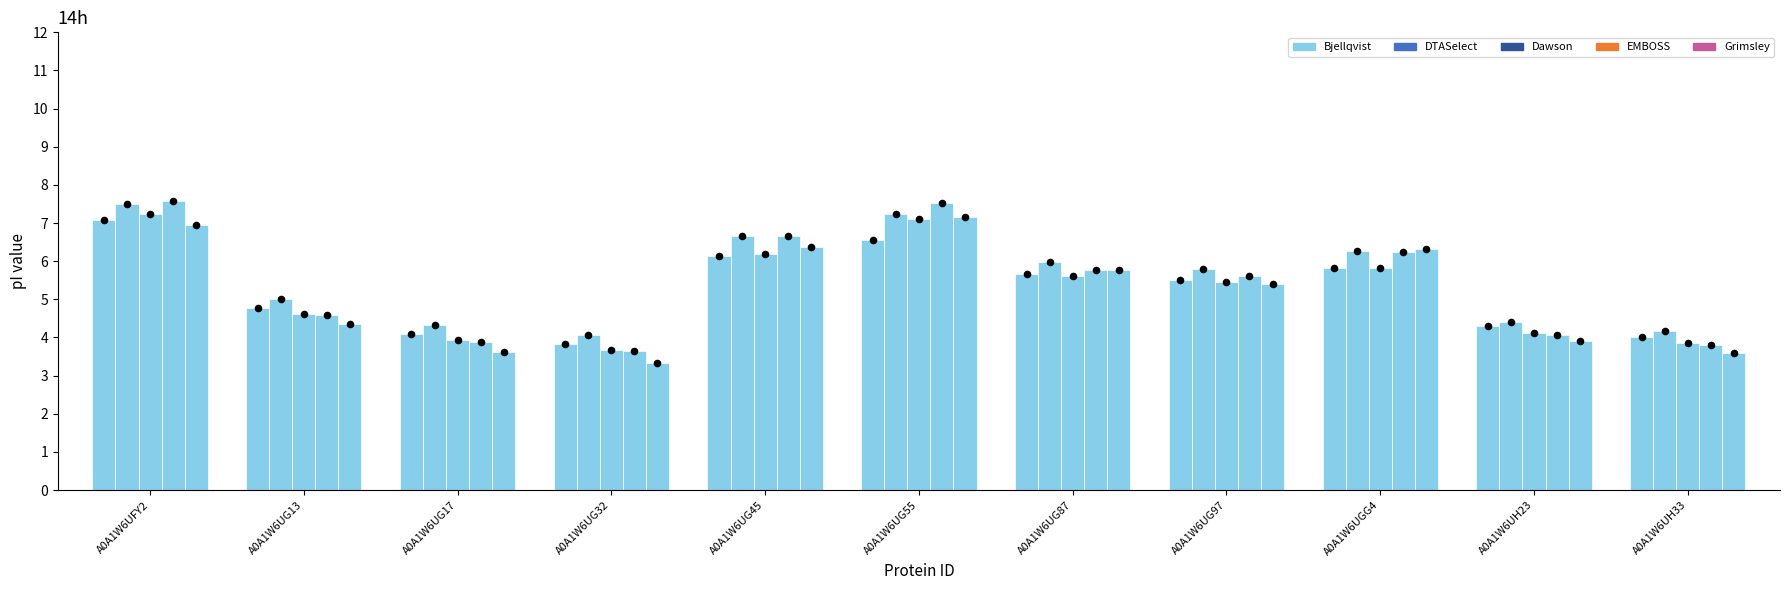

Which series has the largest total across all categories?

DTASelect